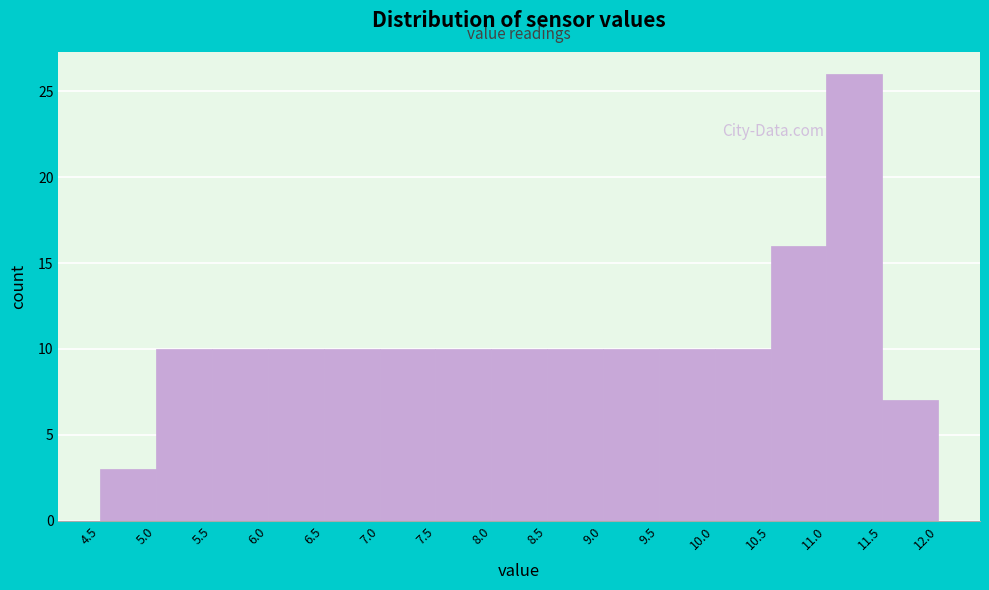

What is the height of the bar covering 5.0 to 5.5 on the x-axis? The values are not printed on the chart, so give them approximately, as read against the axis.

10